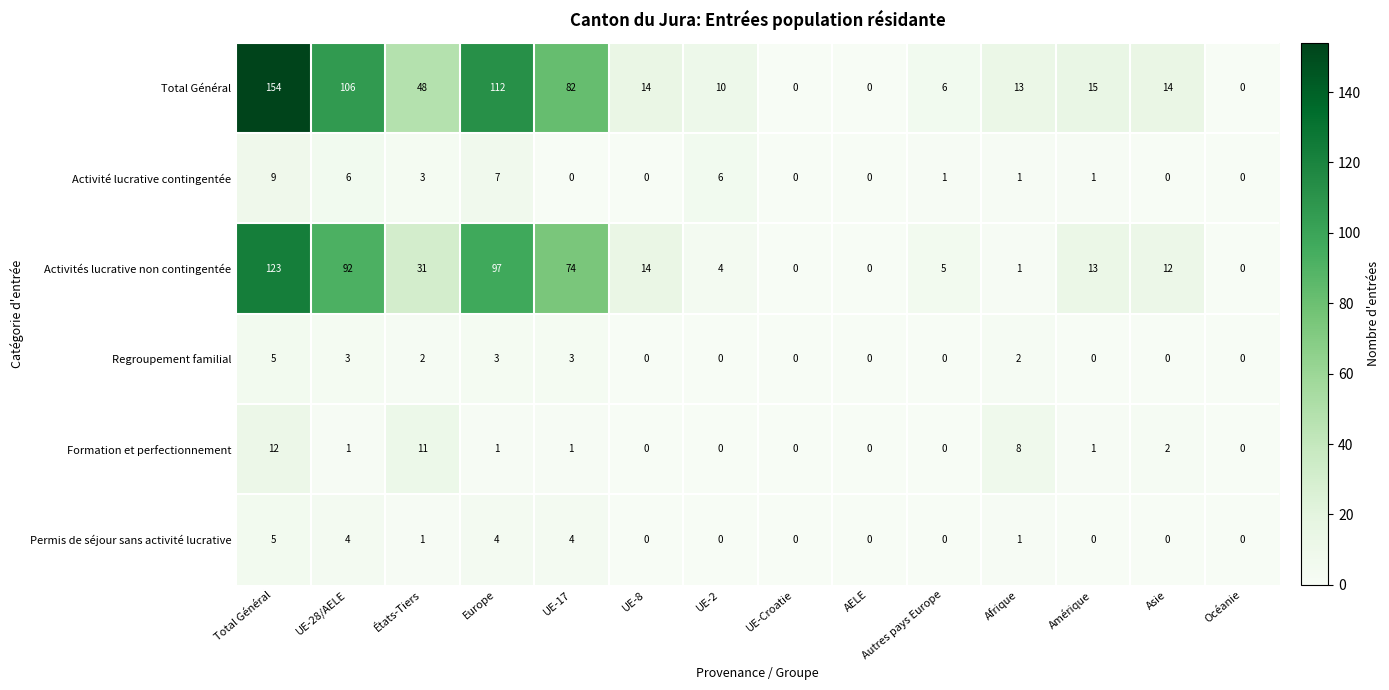

What is the maximum value shown in the chart?

154